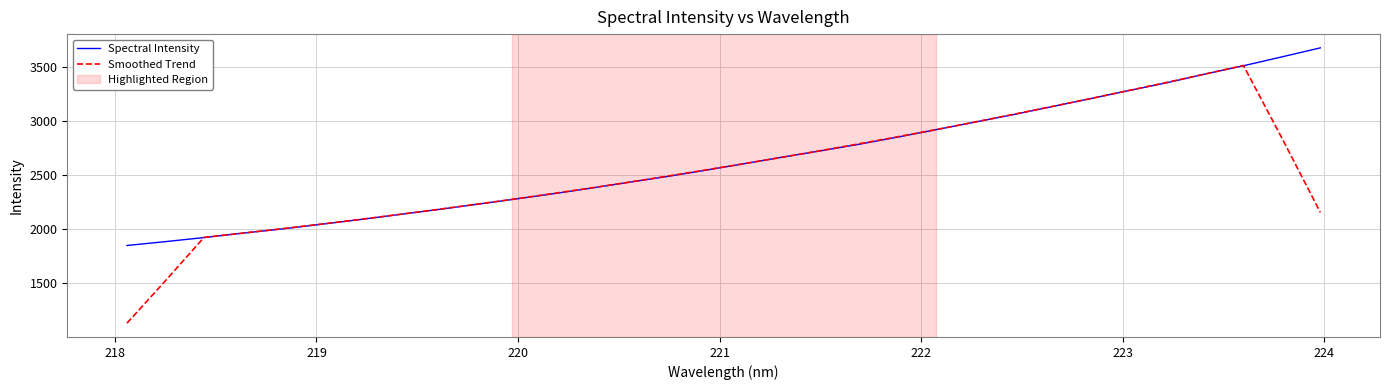

What is the sum of all Spectral Intensity values?

84417.6